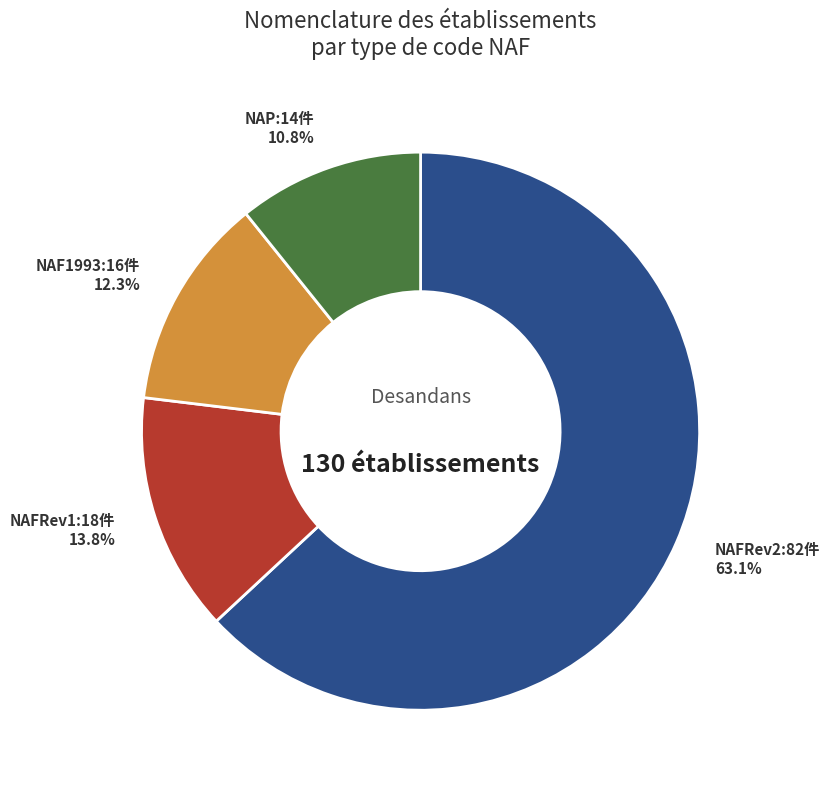

Is there a majority slice in this chart?

Yes